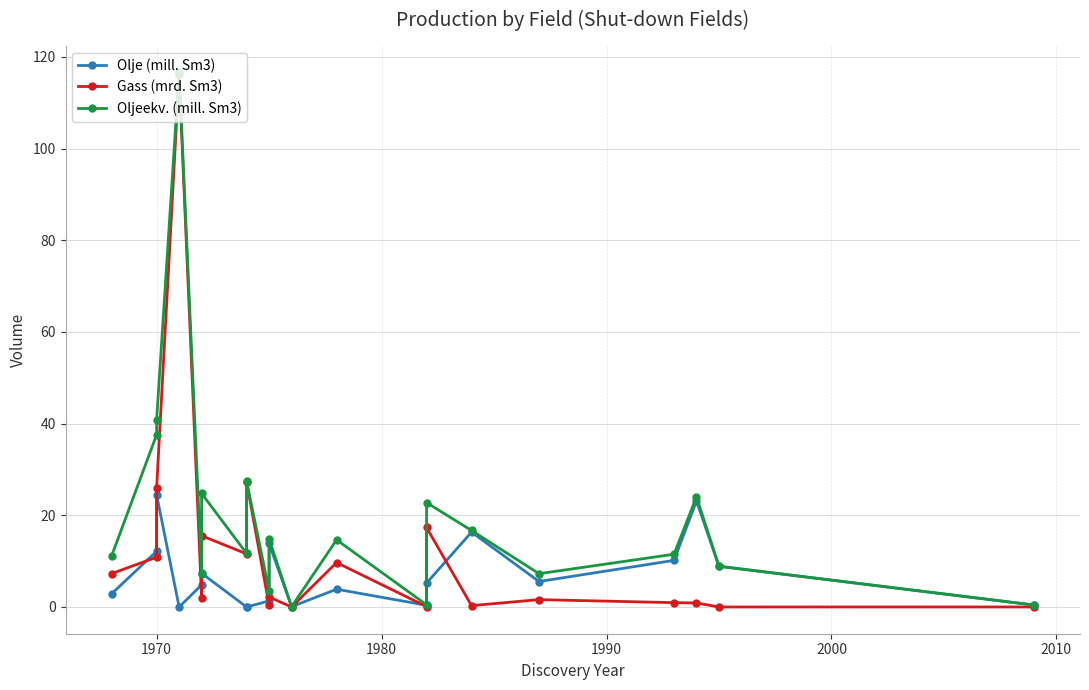

List the series in order of their overall mean, highest first.

Oljeekv. (mill. Sm3), Gass (mrd. Sm3), Olje (mill. Sm3)